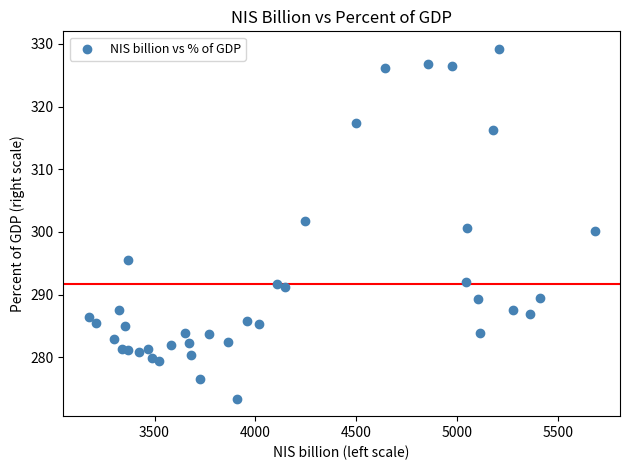

What is the range of Y values (max minus min)?

55.8